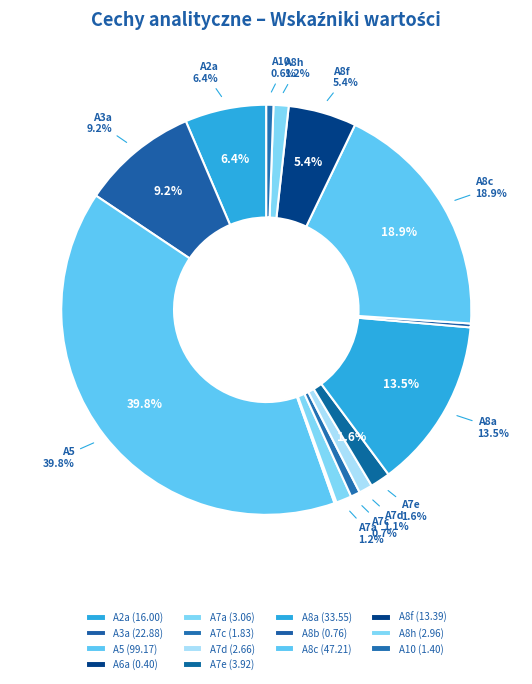

Which category has the smallest portion of the pie?

A6a